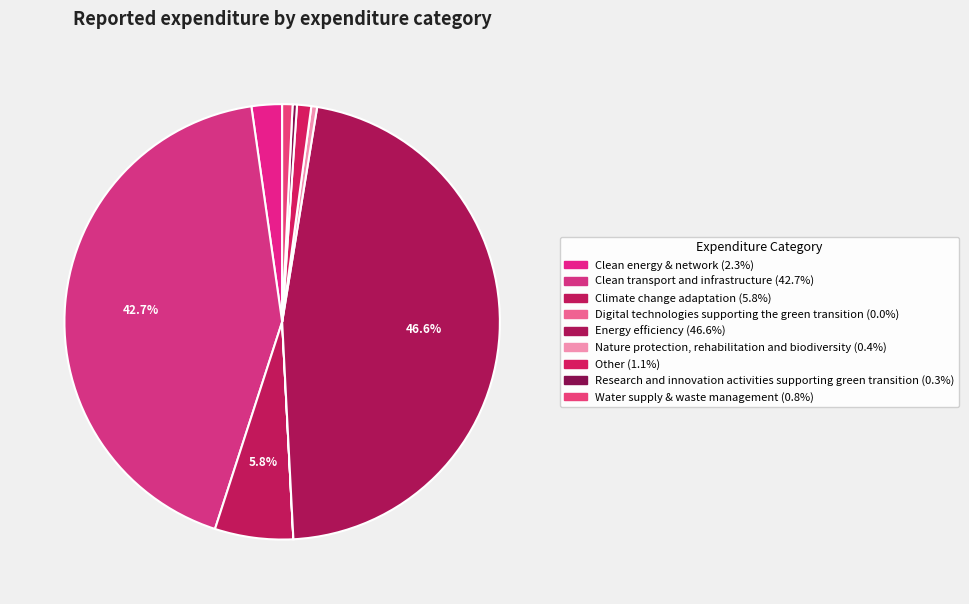

Which slice is the largest?

Energy efficiency